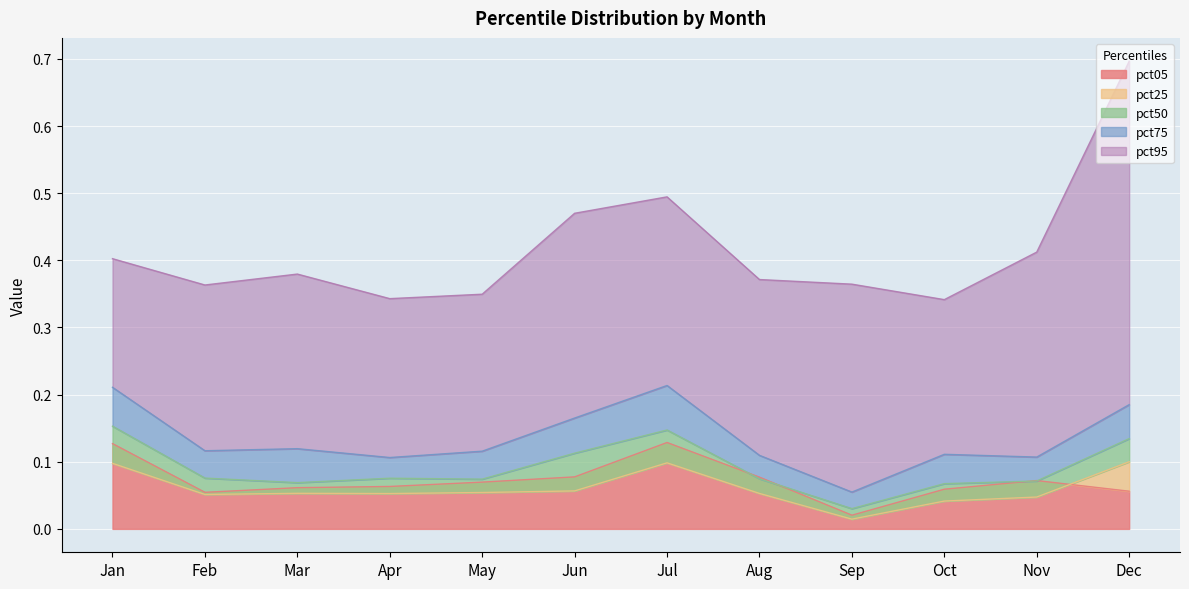

What is the highest value of the pct75 series?

0.2